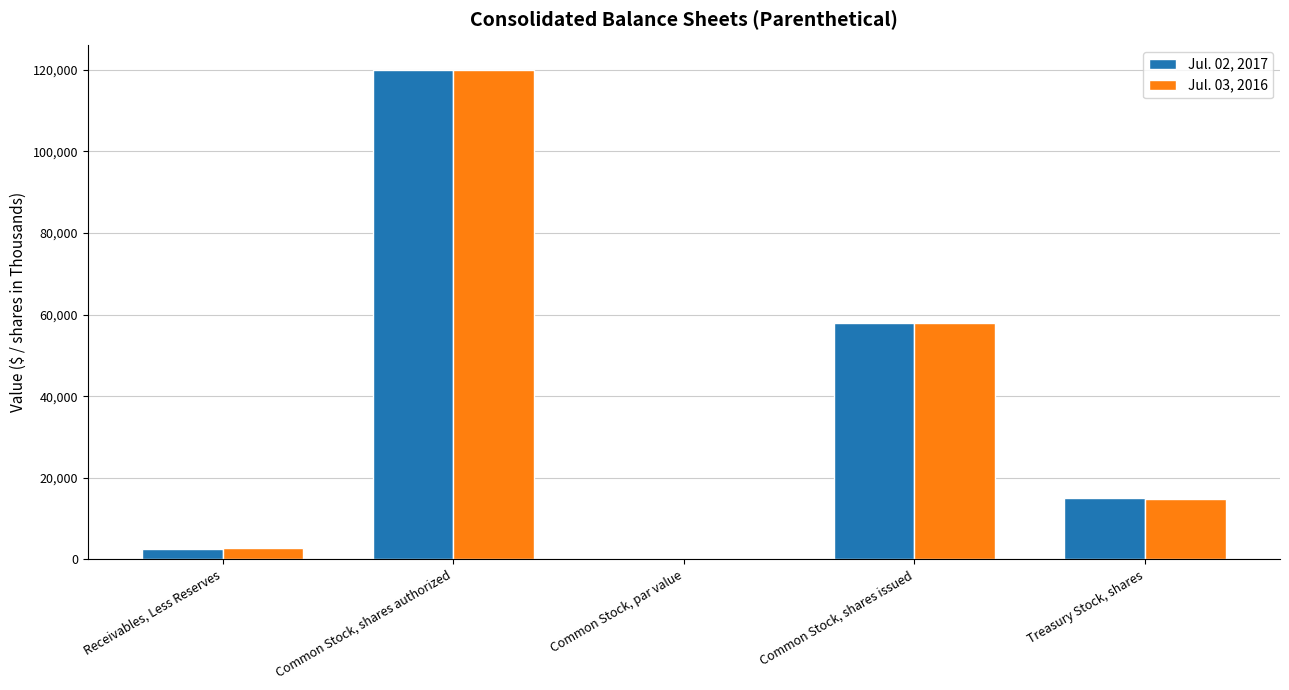

What is the greatest value displayed?

120000.0